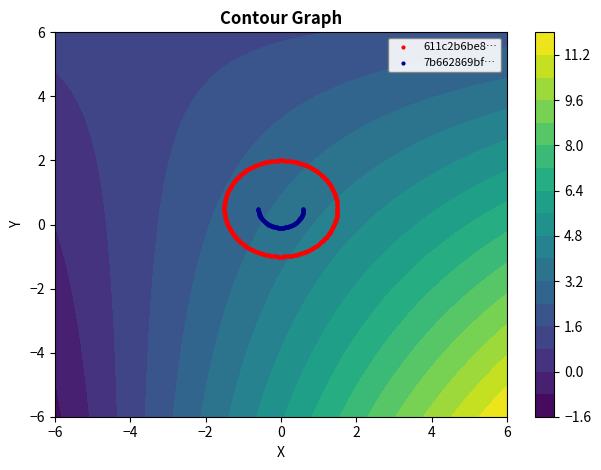

Which has a higher value, 0 or 1?

1